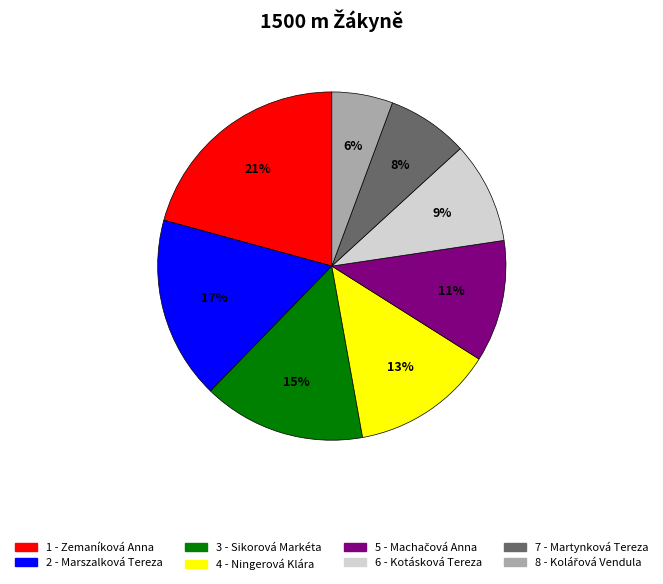

To the nearest percent, what is the difference between the largest and smallest slice percentages?

15%